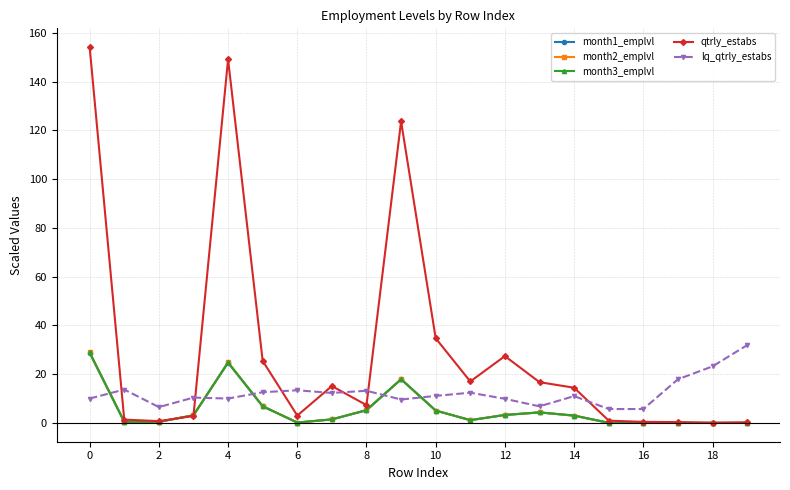

In month1_emplvl, how many points are higher than both neighbors (excluding endpoints)?

3